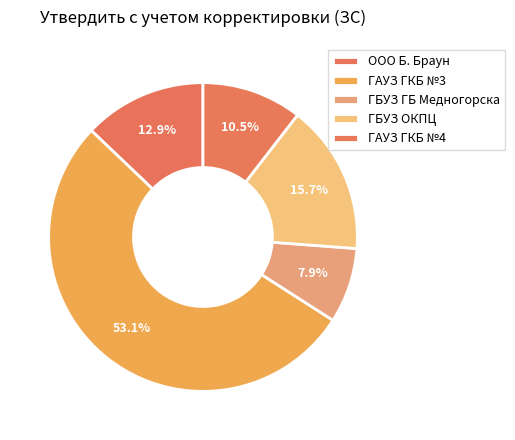

True or false: ООО Б. Браун accounts for 13% of the total.

True